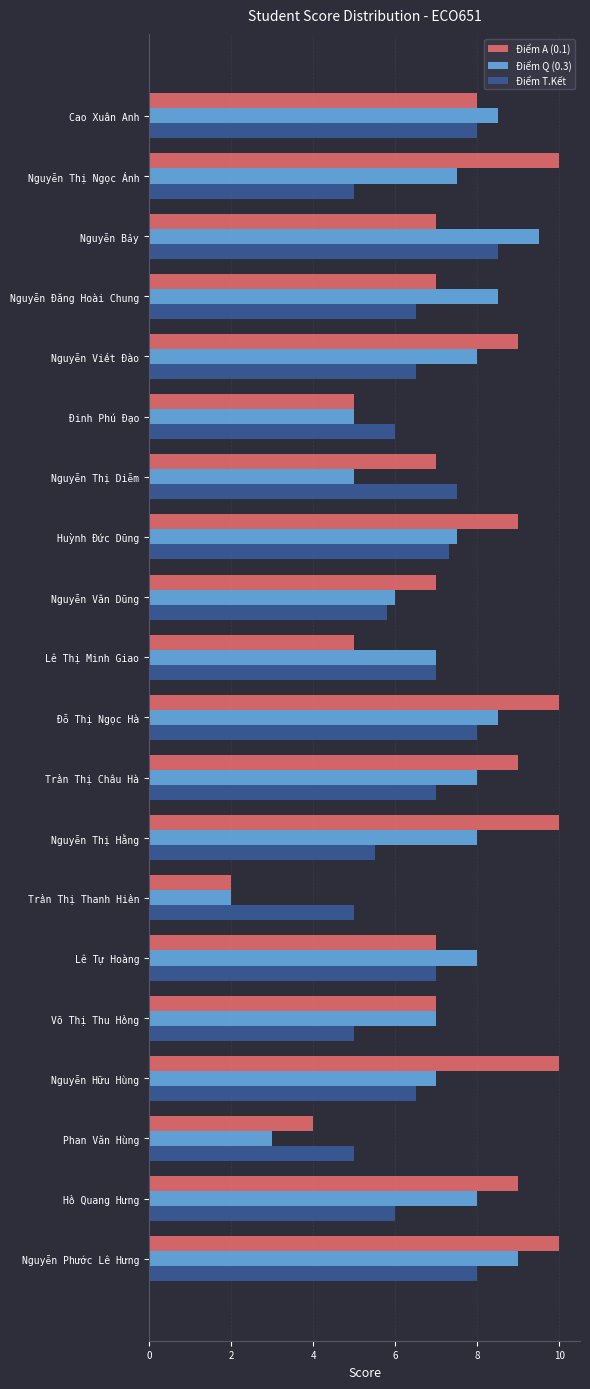

What is the maximum value for Điểm Q (0.3)?

9.5